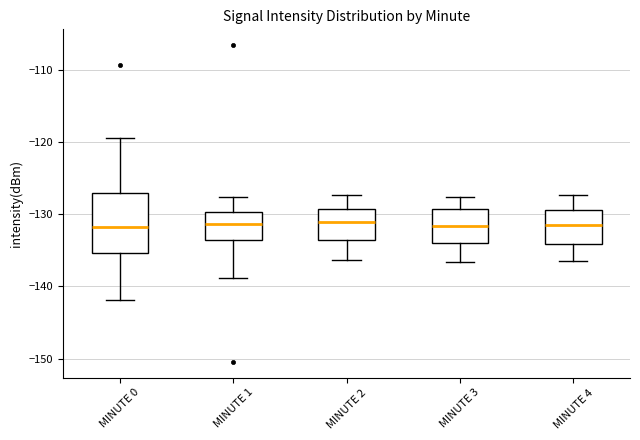

Reading left to right, transcribe this box plot: for each box, give where its median line is, the range the box spans, and where its two whiskers end, as read against the y-axis. The values are not printed on the chart, so give them approximately, as read against the axis.

MINUTE 0: median -132, box -135 to -127, whiskers -142 to -119
MINUTE 1: median -131, box -134 to -130, whiskers -139 to -128
MINUTE 2: median -131, box -134 to -129, whiskers -136 to -127
MINUTE 3: median -132, box -134 to -129, whiskers -137 to -128
MINUTE 4: median -131, box -134 to -129, whiskers -136 to -127